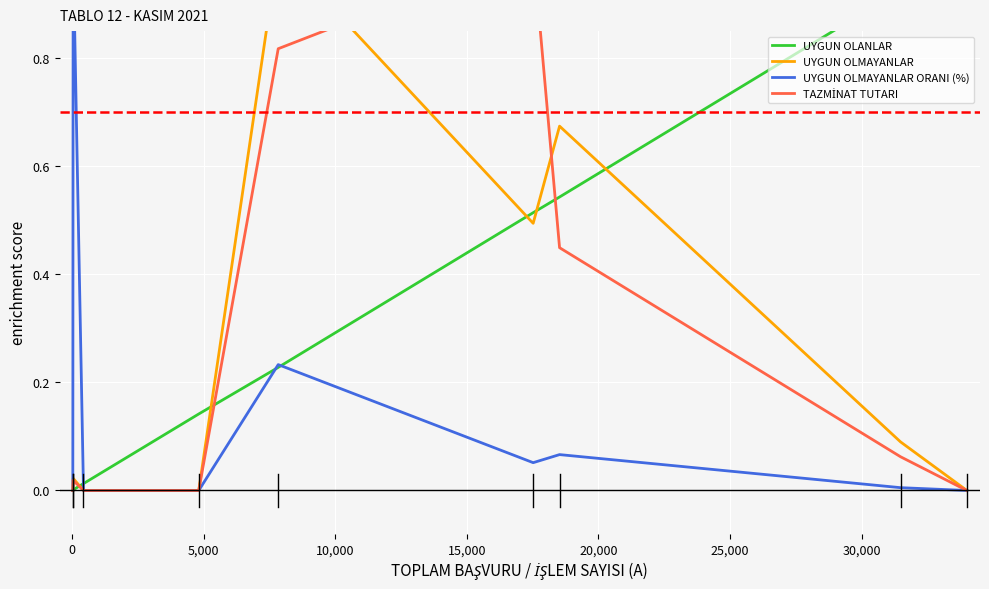

What is the average value of the TAZMİNAT TUTARI series?

0.3